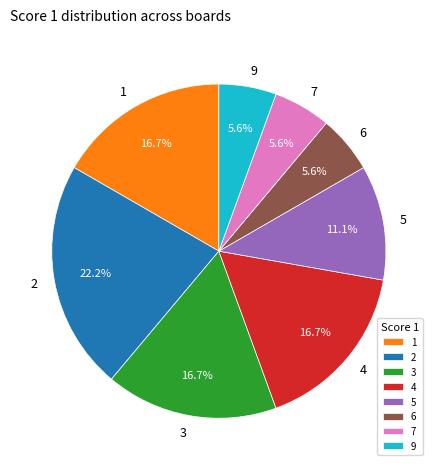

Does 5 represent more than half of the total?

No